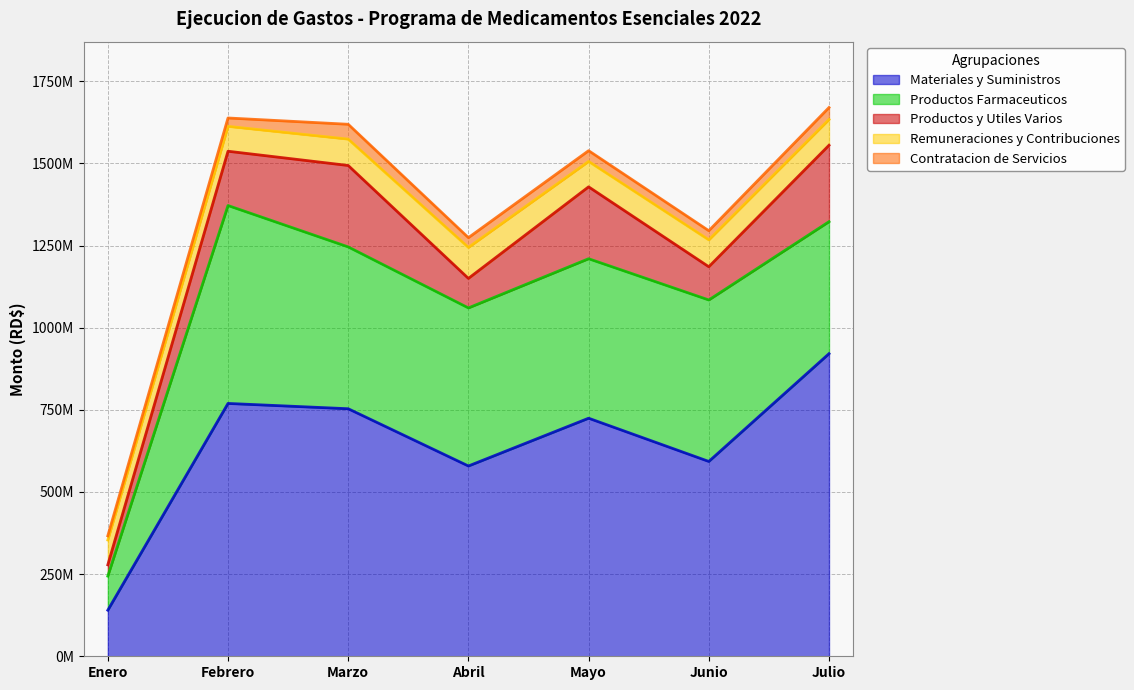

Rank the series at Febrero from highest to lowest value.

Materiales y Suministros, Productos Farmaceuticos, Productos y Utiles Varios, Remuneraciones y Contribuciones, Contratacion de Servicios